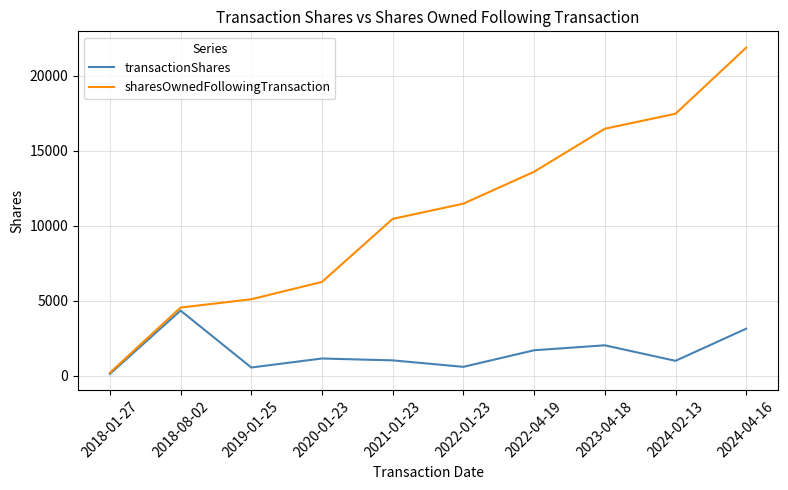

Which series has the widest spread of values?

sharesOwnedFollowingTransaction